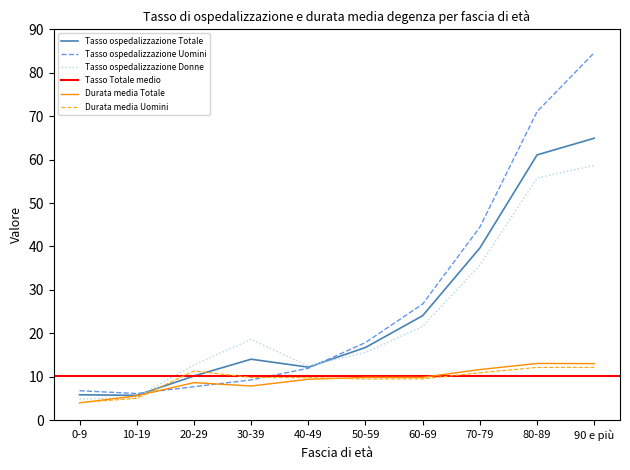

What is the label of the 2nd point from the left?

10-19